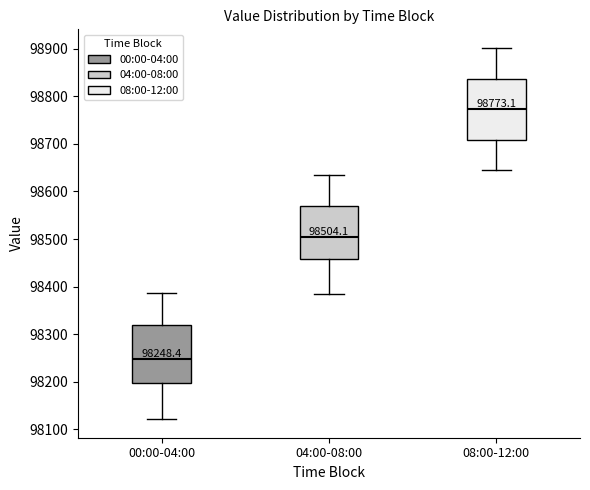

Which box's median line is the highest?

08:00-12:00